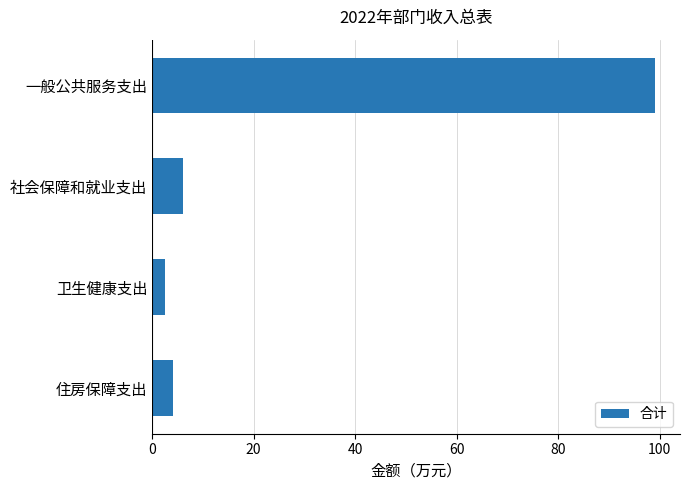

The chart shows a value of 6.1 at 社会保障和就业支出. True or false?

True